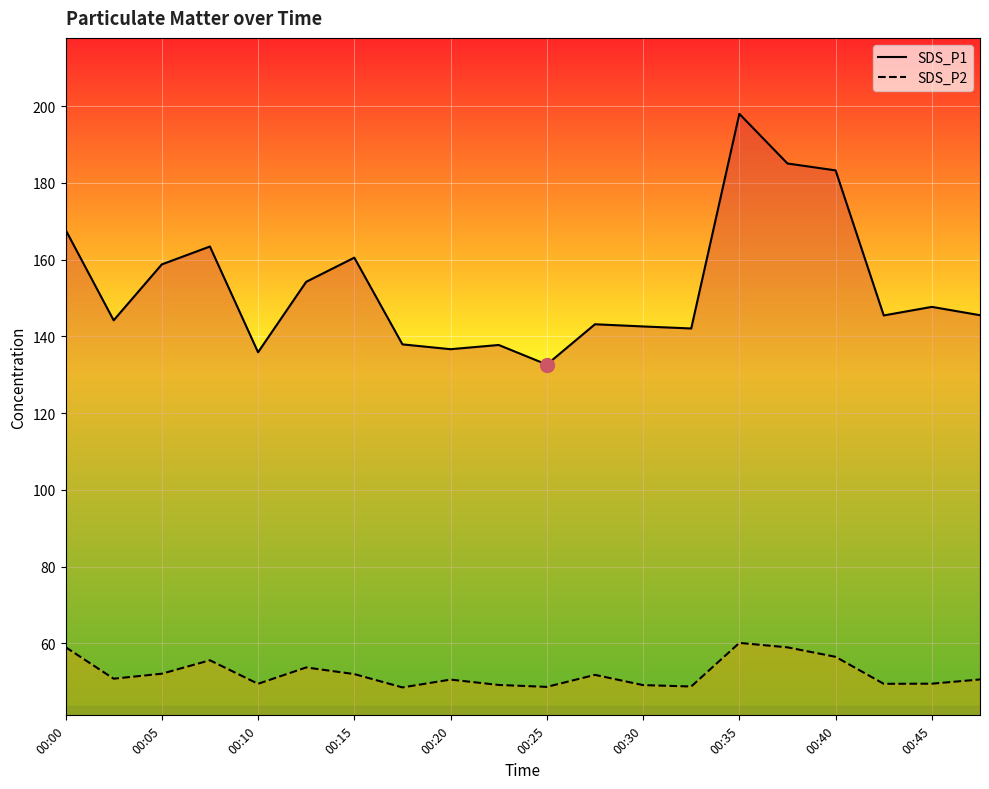

How many series are shown in this chart?

2